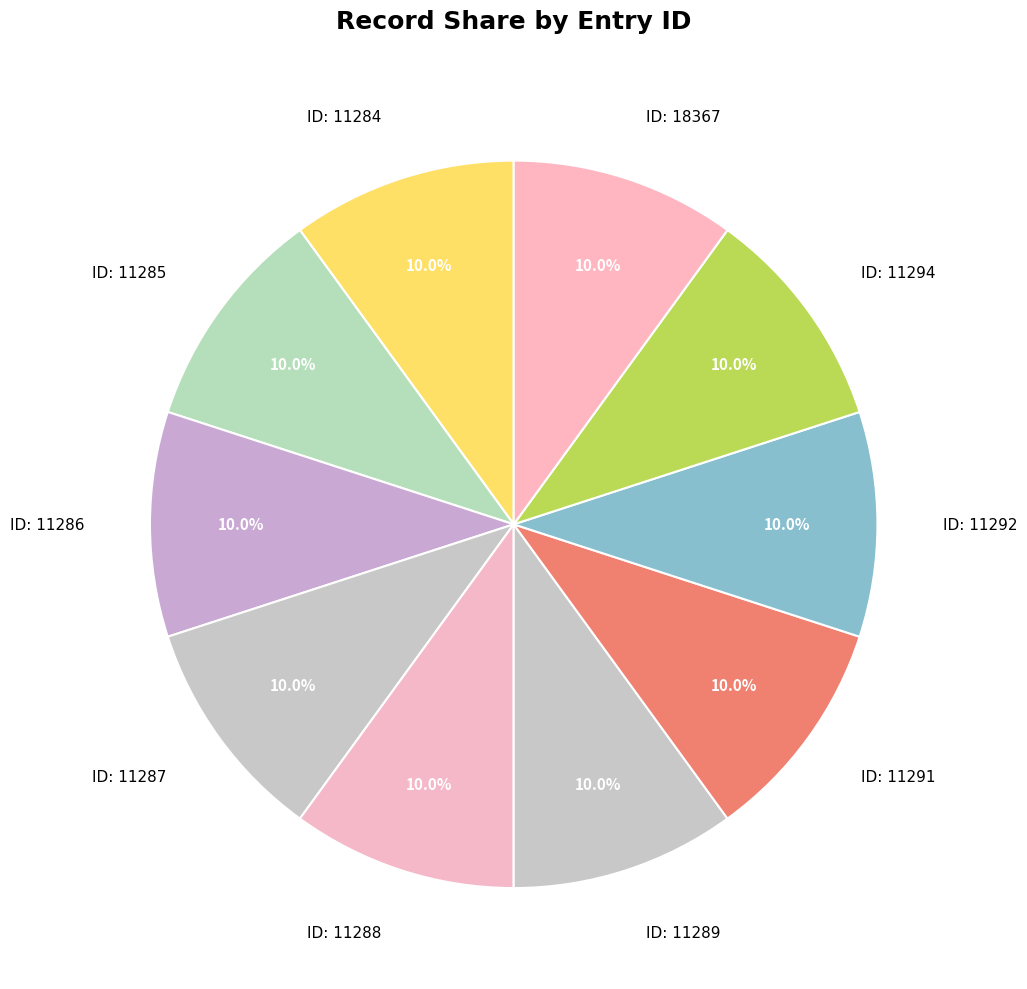

To the nearest percent, what is the average slice percentage?

10%